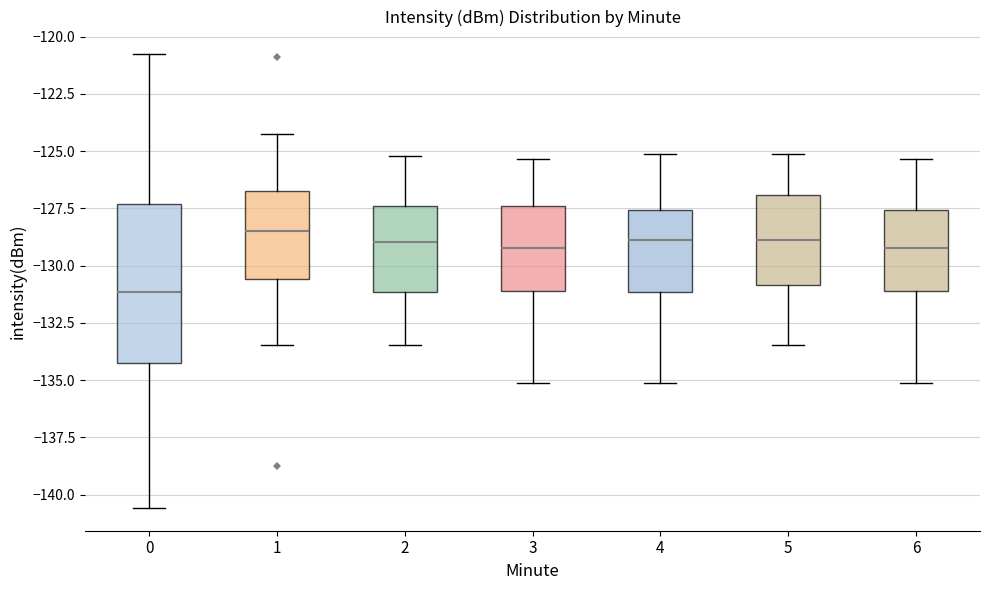

Reading left to right, transcribe this box plot: for each box, give where its median line is, the range the box spans, and where its two whiskers end, as read against the y-axis. The values are not printed on the chart, so give them approximately, as read against the axis.

0: median -131.0, box -134.0 to -127.5, whiskers -140.5 to -121.0
1: median -128.5, box -130.5 to -126.5, whiskers -133.5 to -124.5
2: median -129.0, box -131.0 to -127.5, whiskers -133.5 to -125.0
3: median -129.0, box -131.0 to -127.5, whiskers -135.0 to -125.5
4: median -129.0, box -131.0 to -127.5, whiskers -135.0 to -125.0
5: median -129.0, box -131.0 to -127.0, whiskers -133.5 to -125.0
6: median -129.0, box -131.0 to -127.5, whiskers -135.0 to -125.5